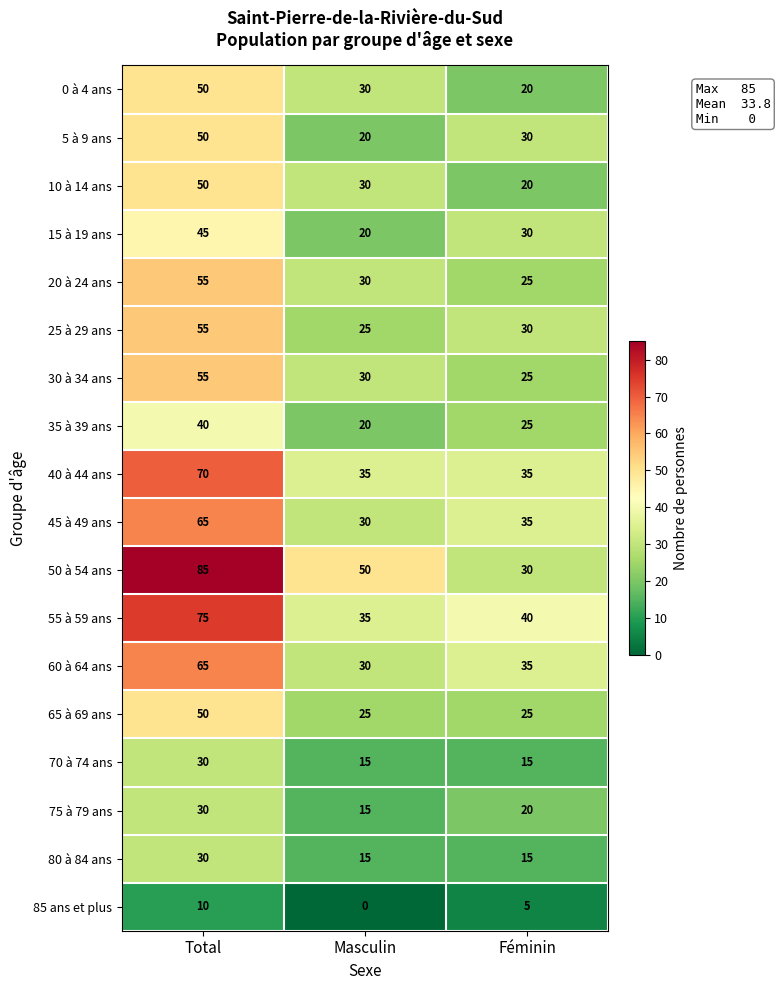

What is the sum of the 55 à 59 ans values at Féminin and Masculin?

75